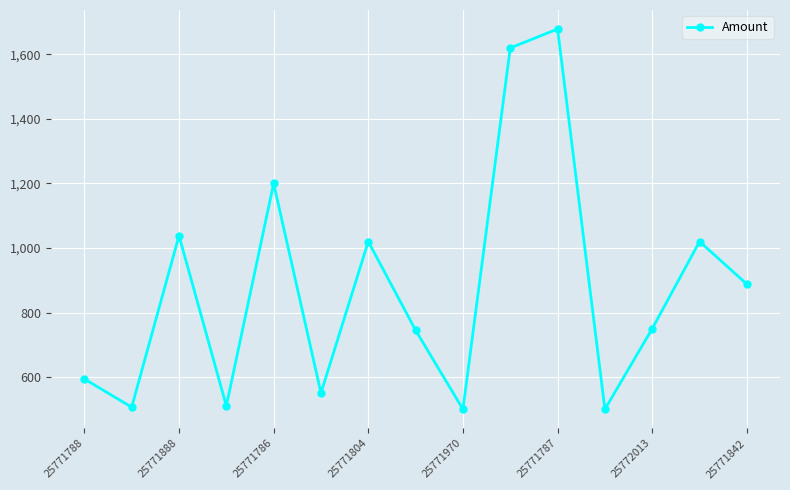

True or false: the data has more than 1 interior local peaks.

True